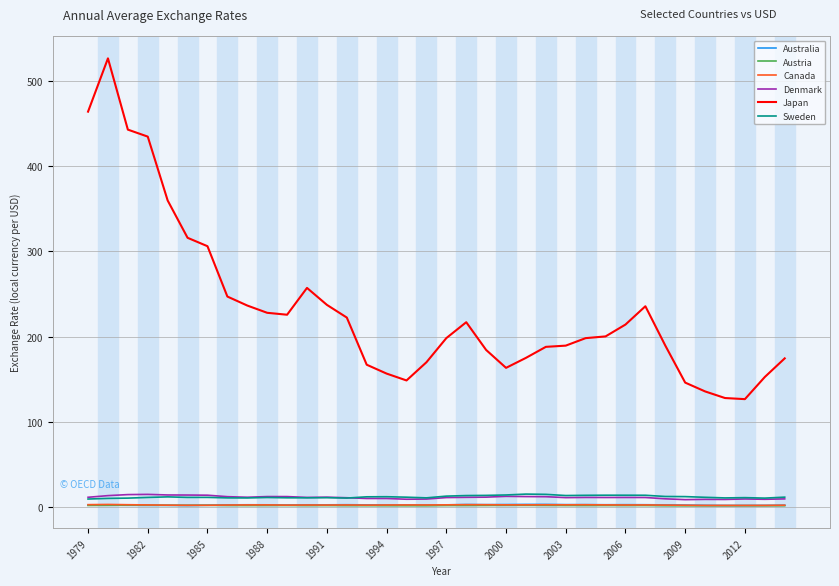

Which series has the largest range (max minus min)?

Japan